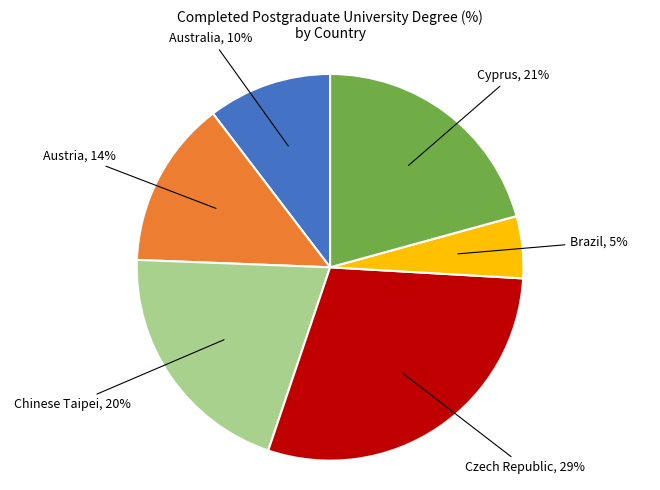

To the nearest percent, what is the difference between the largest and smallest slice percentages?

24%